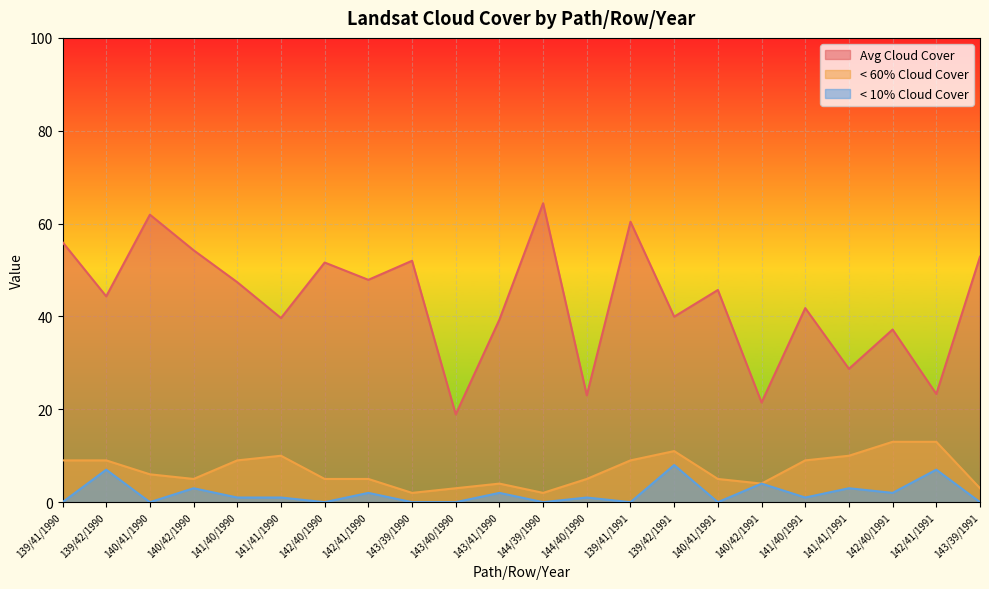

What is the difference between the < 60% Cloud Cover values at 141/40/1990 and 143/39/1990?

7.0